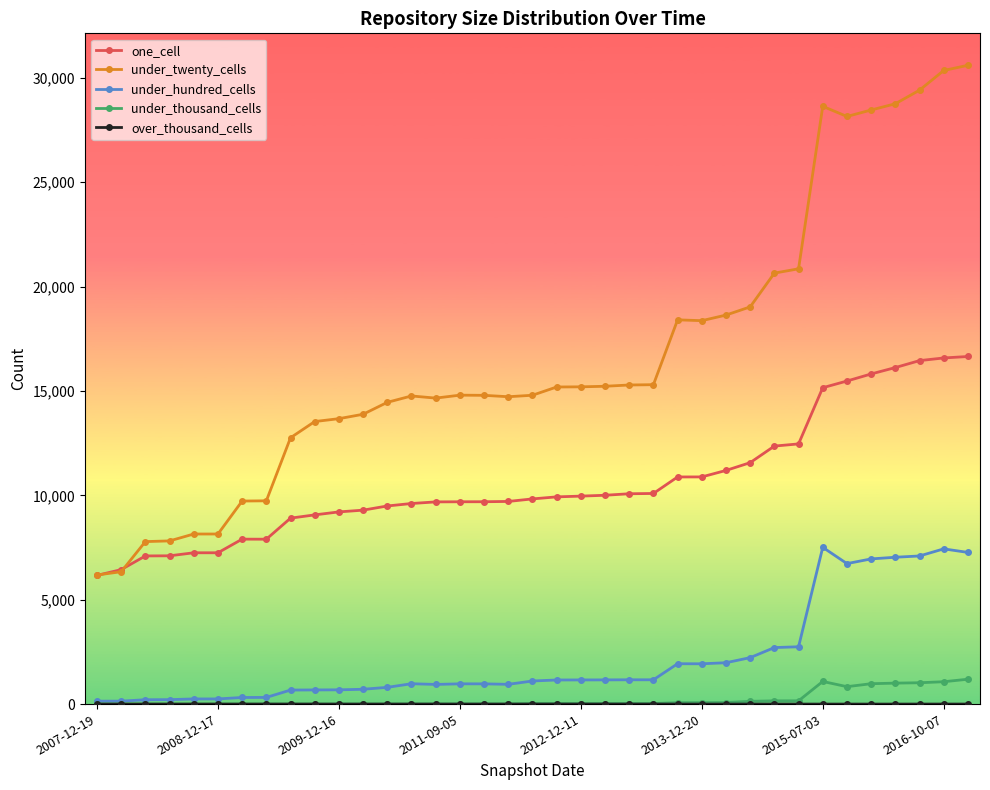

What is the lowest value of the one_cell series?

6165